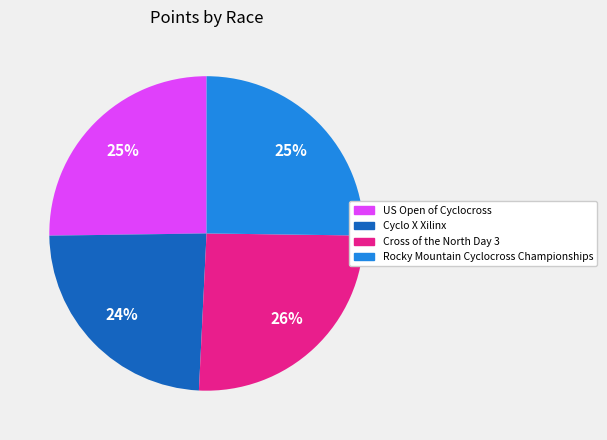

What percentage is the Rocky Mountain Cyclocross Championships slice, to the nearest percent?

25%